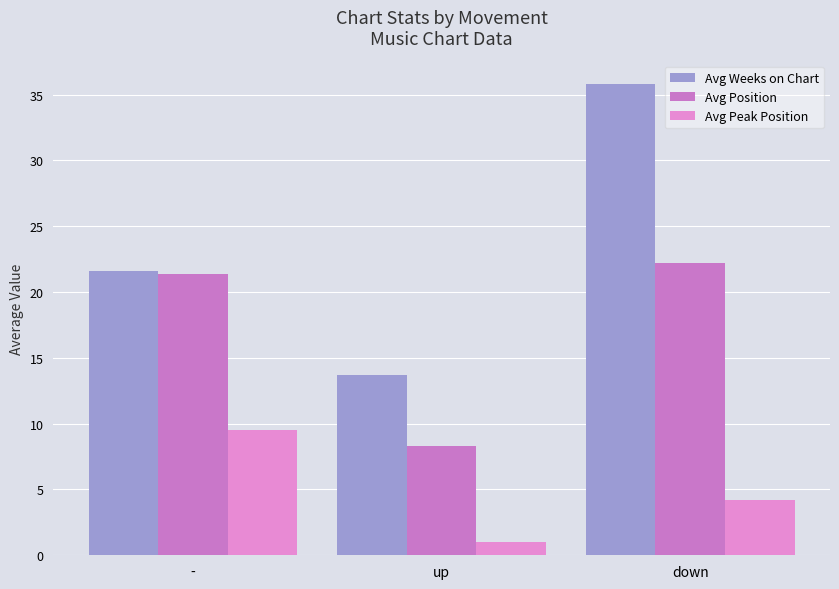

Which has a higher value, up or -?

-